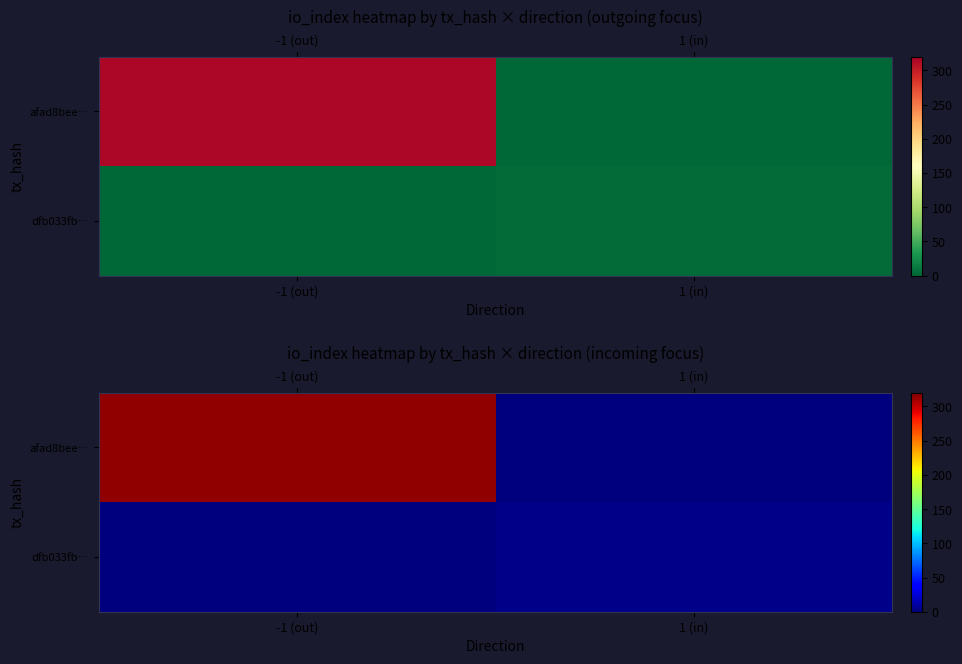

Rank the series by their maximum value, from lowest to highest.

dfb033fb…, afad8bee…